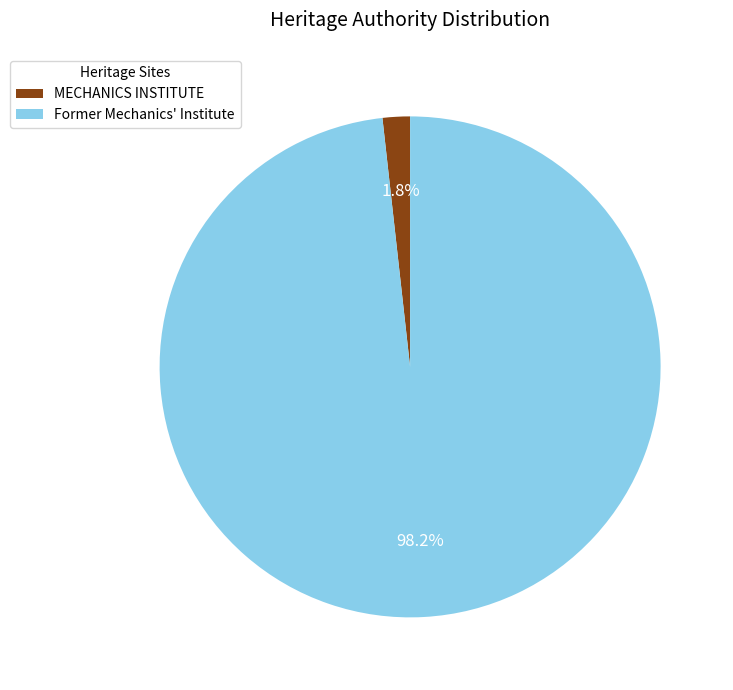

Is there a majority slice in this chart?

Yes